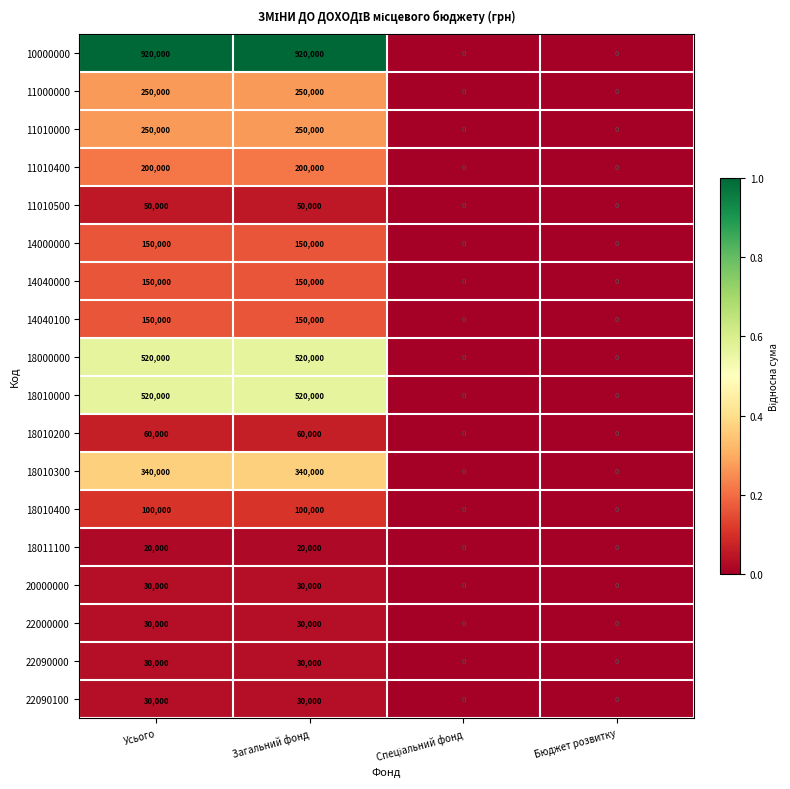

Count the 18000000 values in the range 0 to 520000.

4